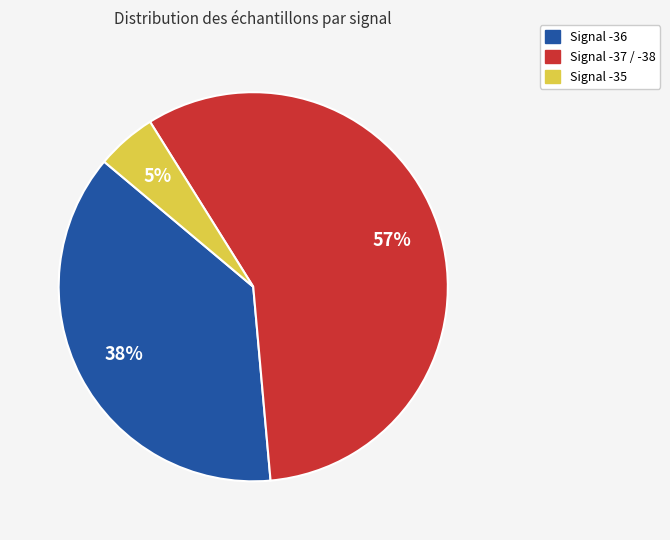

To the nearest percent, what is the average slice percentage?

33%